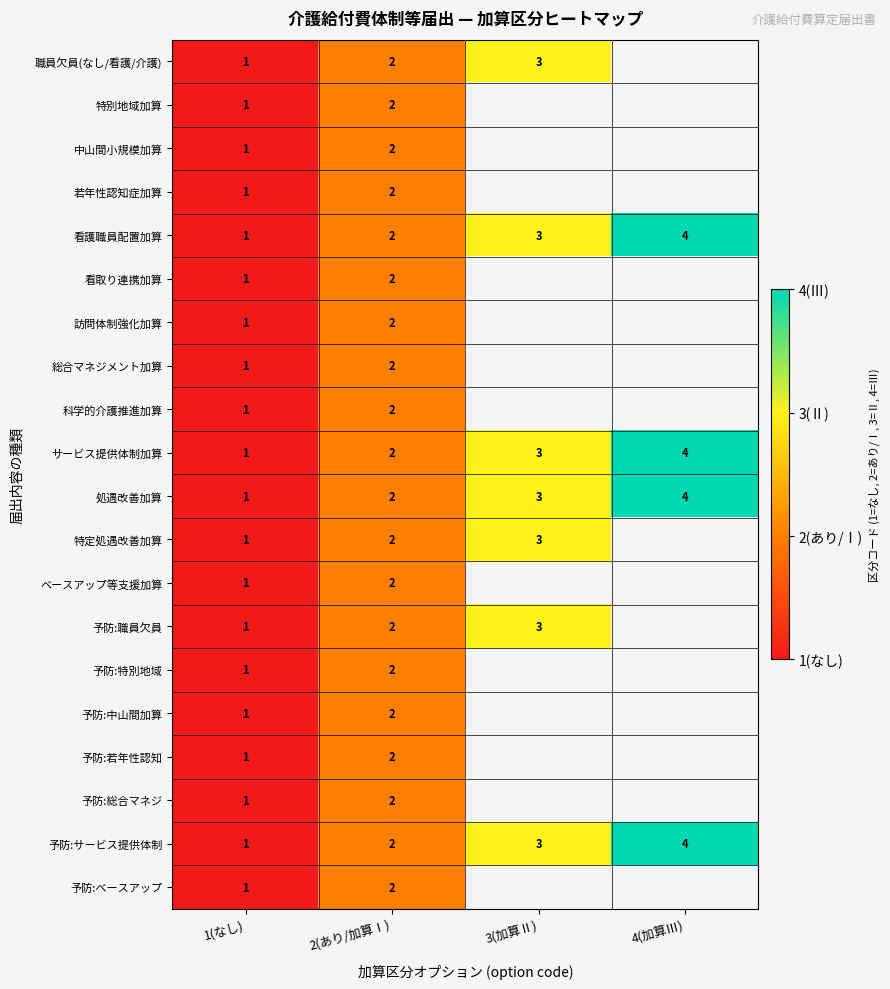

What is the approximate value of 処遇改善加算 at 4(加算Ⅲ)?

4